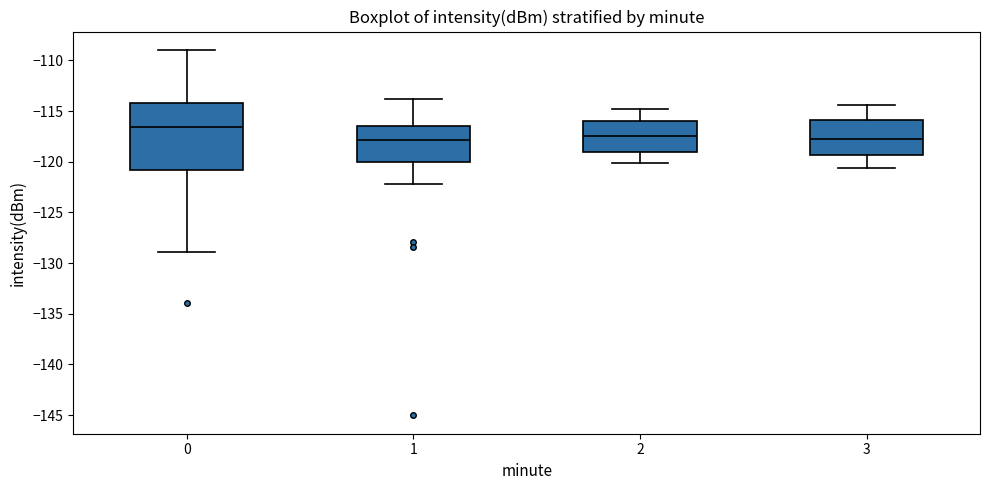

Where does the median line of the box at x = 3 sit on the y-axis? The values are not printed on the chart, so give them approximately, as read against the axis.

-118.0